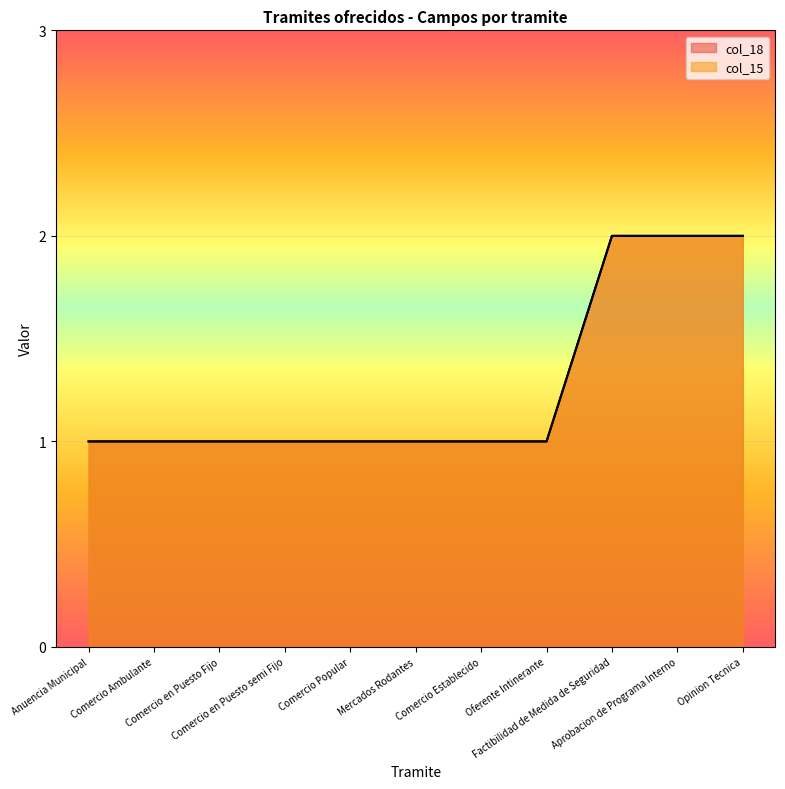

At which category is the sum across all series the highest?

Factibilidad de Medida de Seguridad